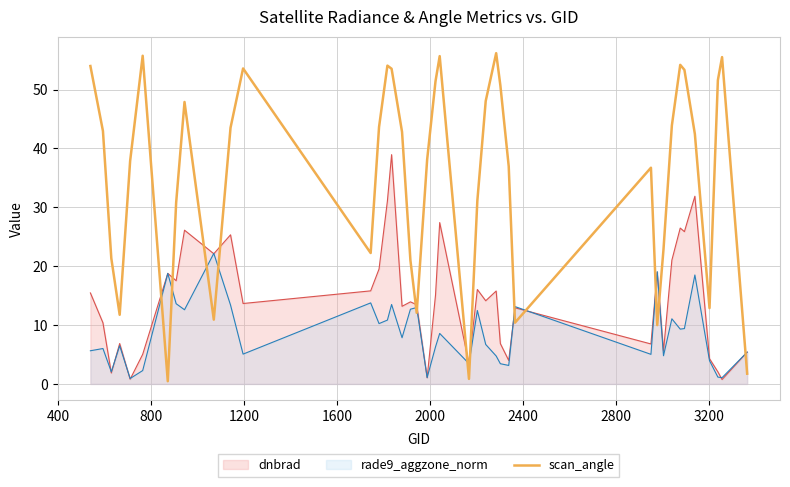

How many categories are shown in the chart?

40